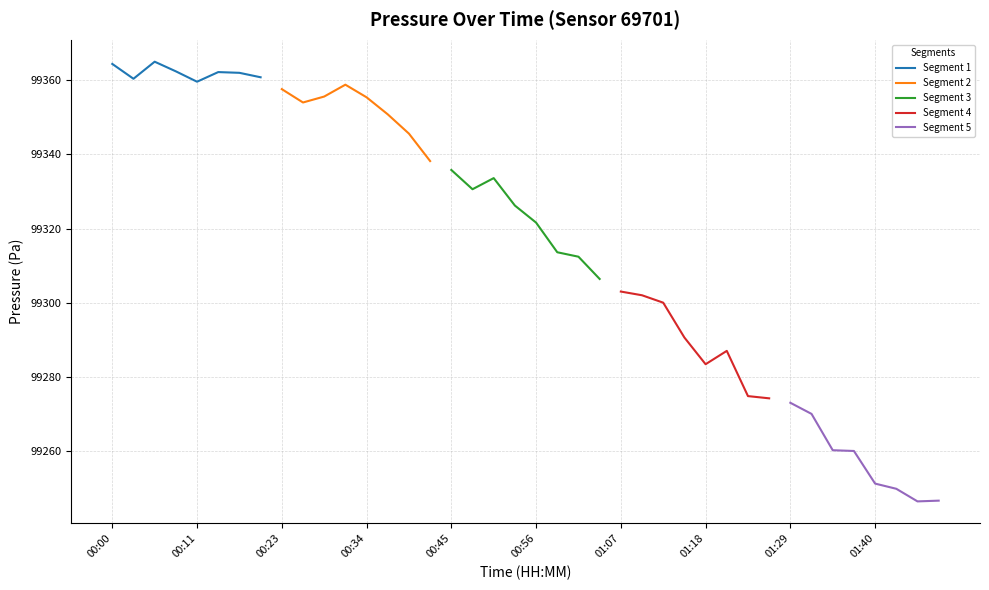

Count the number of data series in this chart.

5